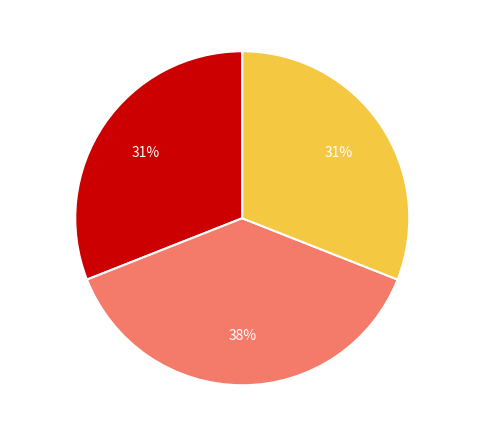

How many slices are in this pie chart?

3